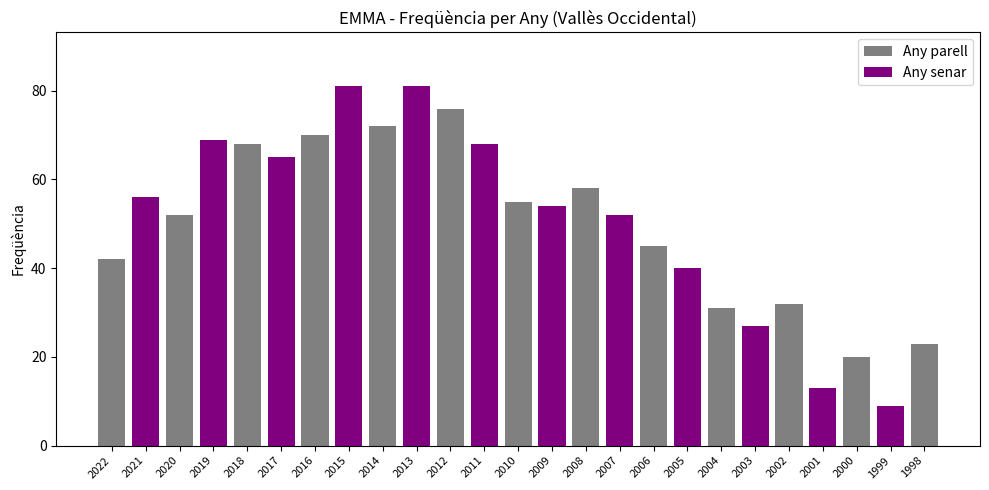

What is the minimum value shown in the chart?

9